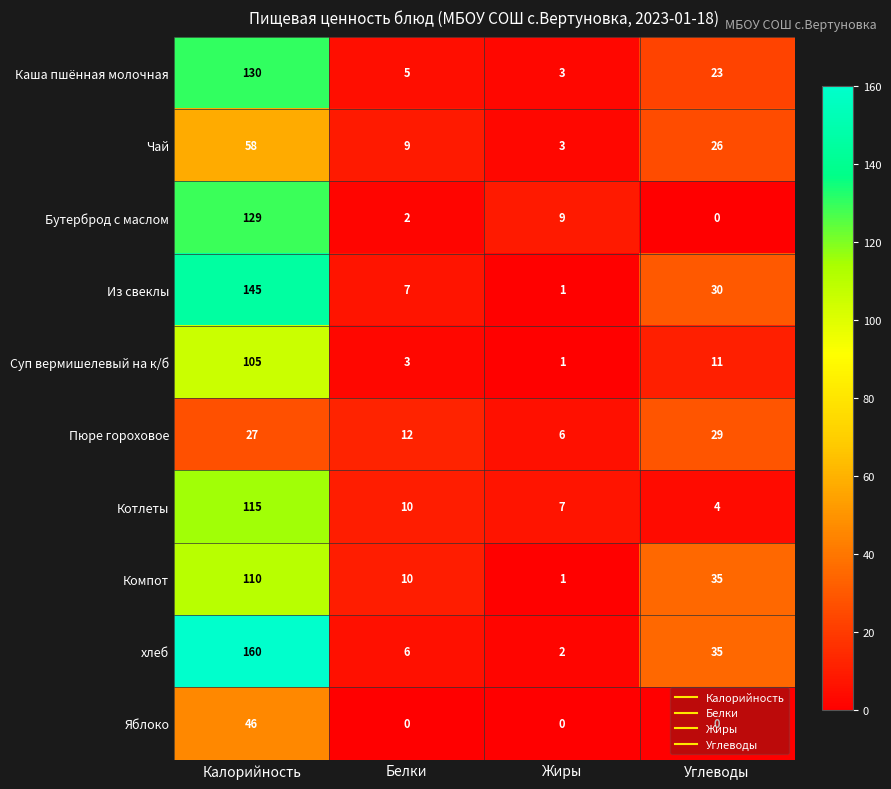

Rank the series by their maximum value, from lowest to highest.

Пюре гороховое, Яблоко, Чай, Суп вермишелевый на к/б, Компот, Котлеты, Бутерброд с маслом, Каша пшённая молочная, Из свеклы, хлеб